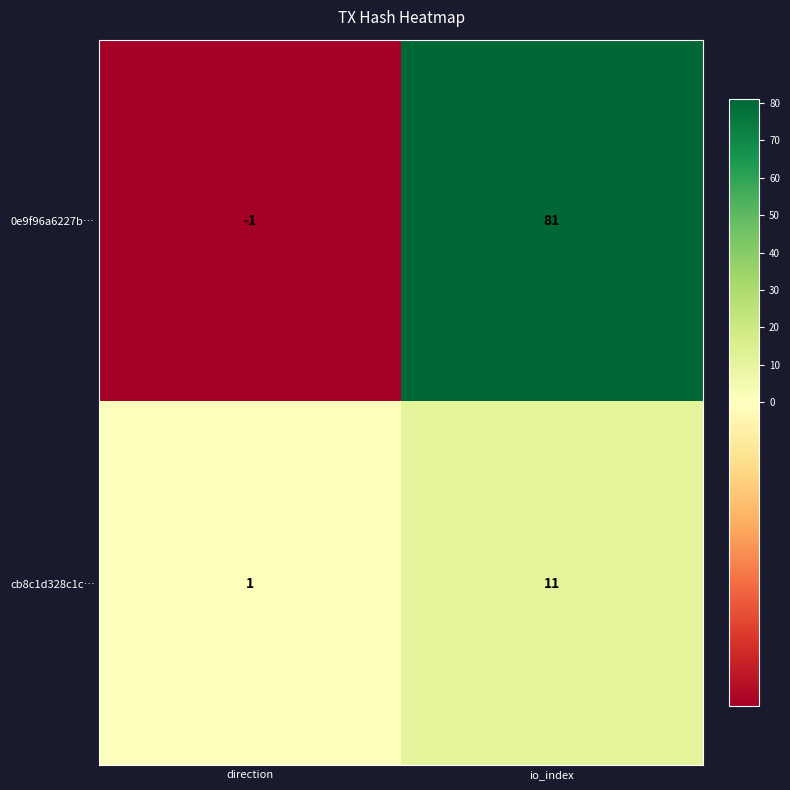

Which category has the highest value across all series?

io_index